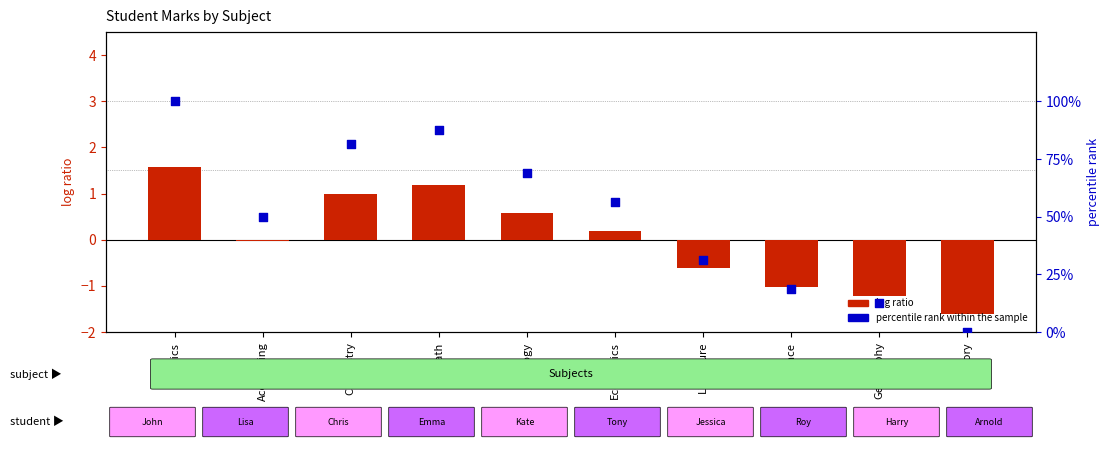

Which series has the widest spread of Y values?

percentile rank within the sample